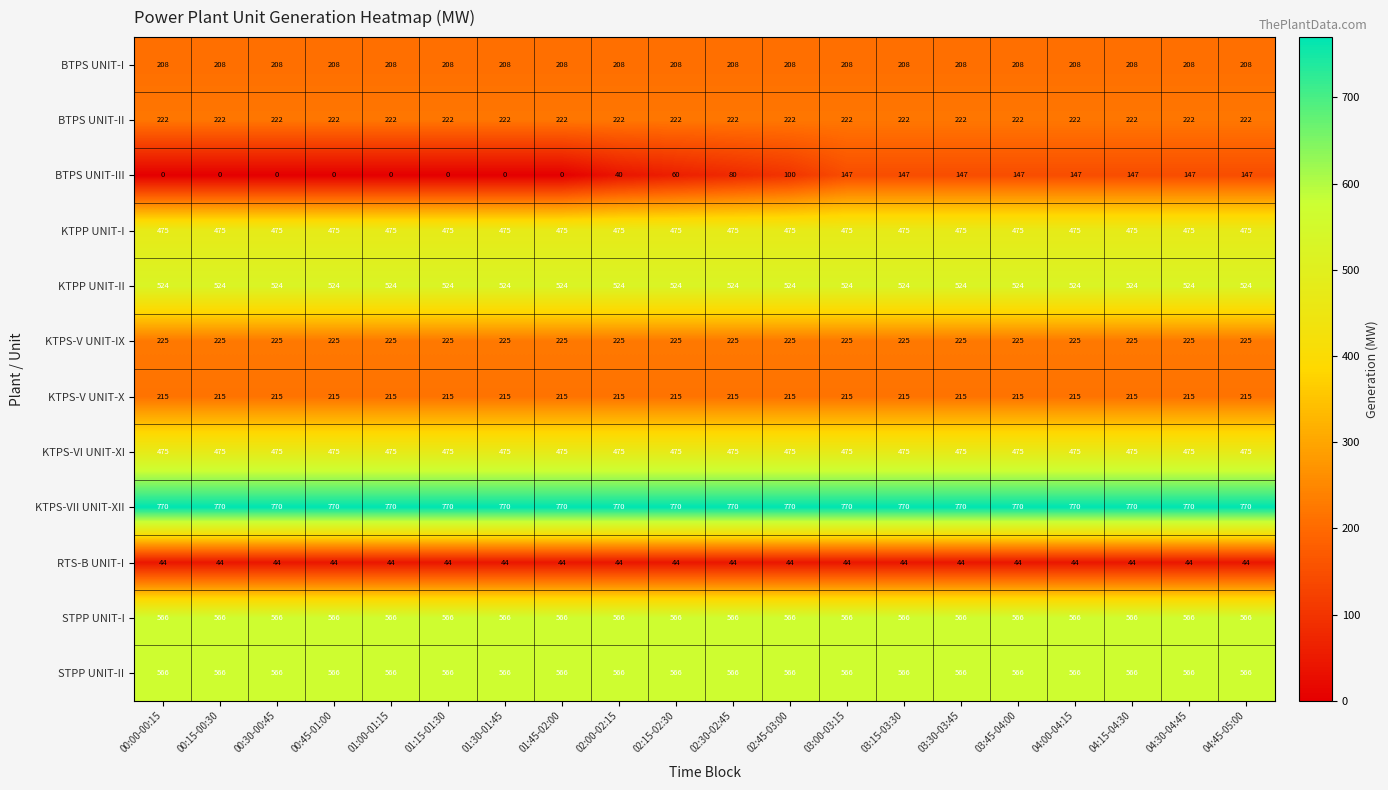

What is the difference between the highest and lowest values at 02:45-03:00?

726